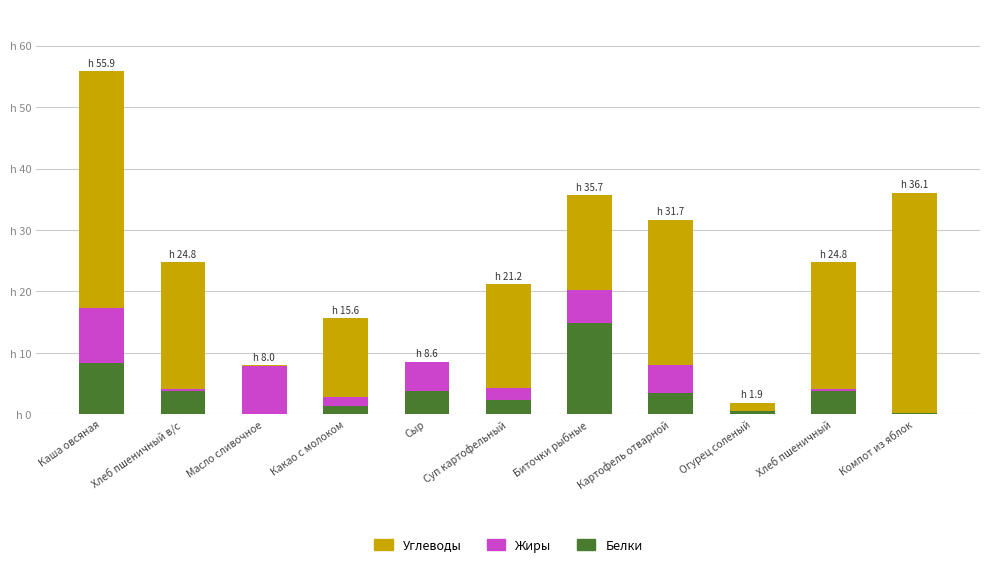

What are all the series names shown in the legend?

Углеводы, Жиры, Белки